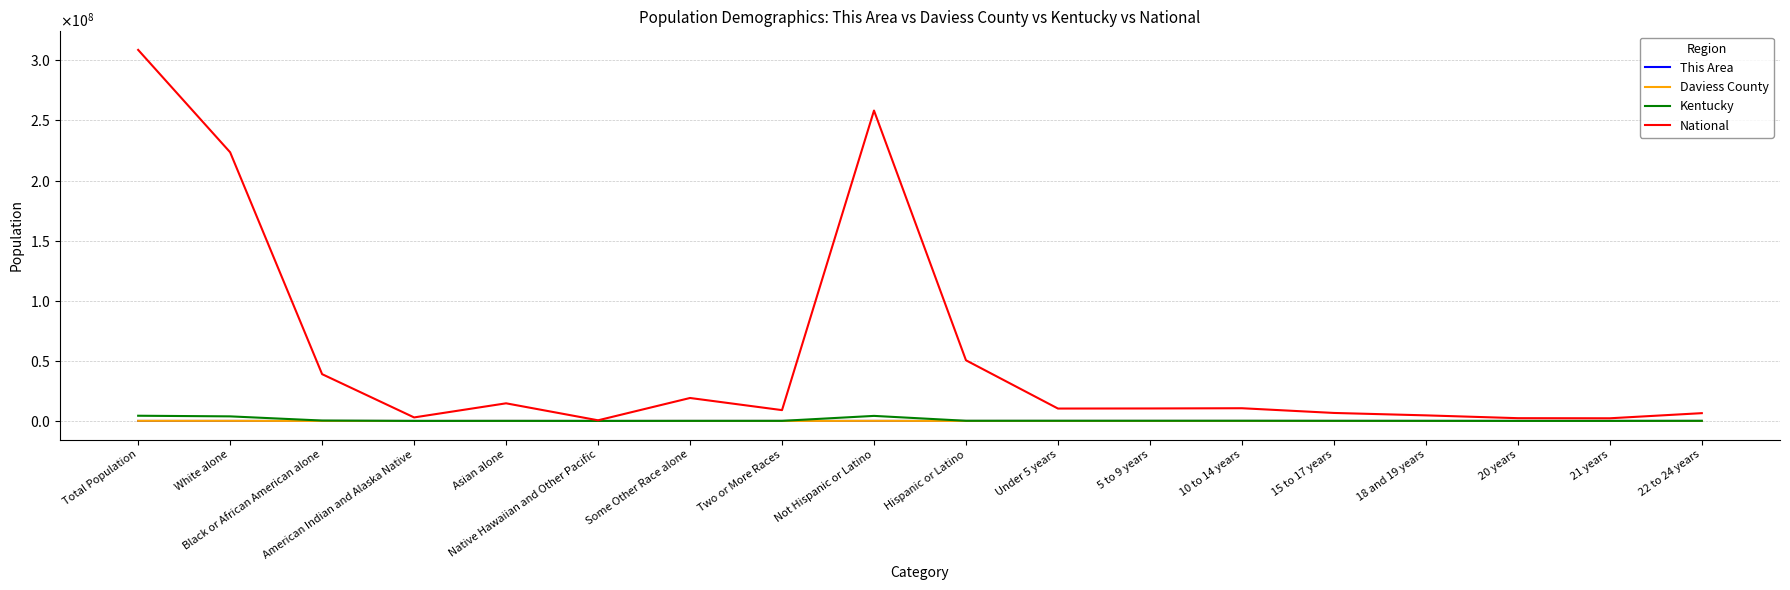

True or false: Kentucky and Daviess County intersect in this chart.

False